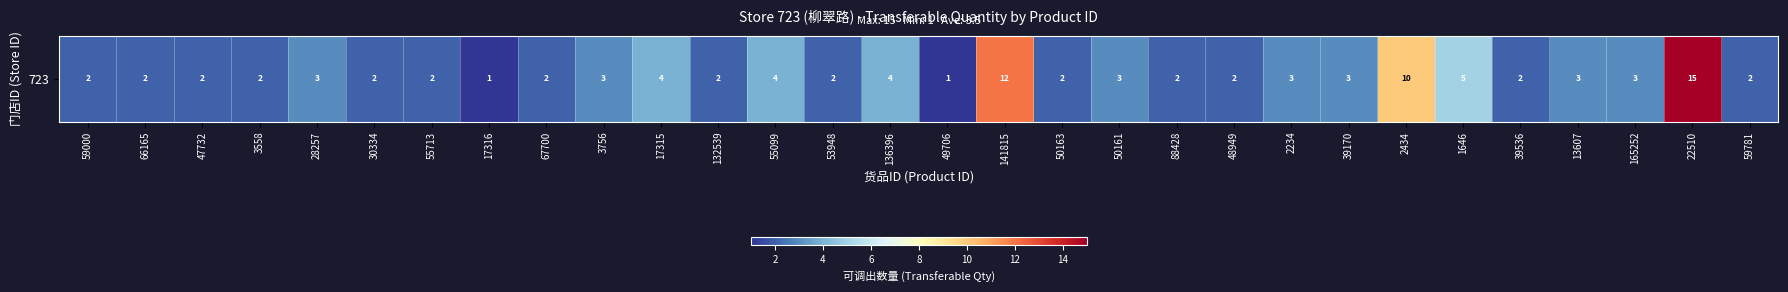

Which category has the highest value across all series?

22510